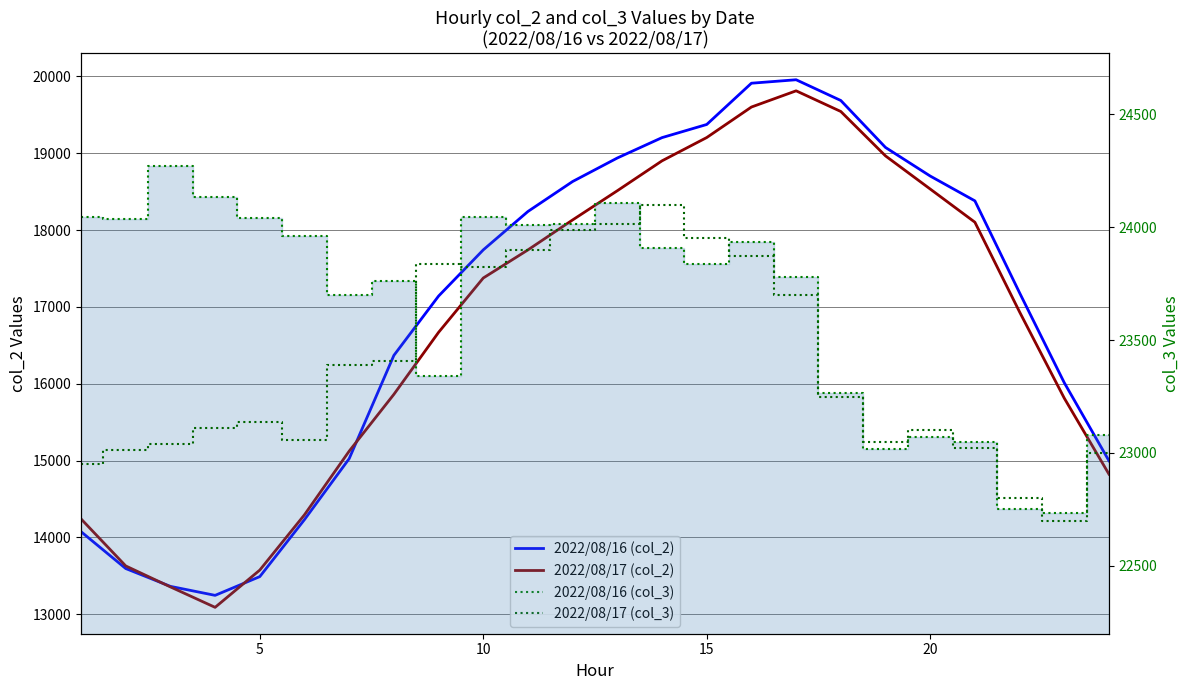

Reading right to left, extract all data points from this chart.

2022/08/16 (col_2): 14997	16013	17183	18380	18703	19075	19686	19956	19911	19374	19203	18938	18632	18242	17742	17141	16369	15025	14232	13490	13246	13363	13595	14075
2022/08/17 (col_2): 14823	15812	16934	18102	18534	18965	19543	19812	19601	19204	18901	18512	18132	17742	17376	16669	15862	15123	14295	13575	13090	13356	13629	14241
2022/08/16 (col_3) step: 23078	22734	22750	23048	23071	23019	23266	23779	23936	23835	23909	24107	24012	24011	24046	23342	23761	23700	23962	24040	24135	24269	24038	24045
2022/08/17 (col_3) step: 23000	22700	22800	23020	23100	23050	23250	23700	23870	23950	24100	24012	23985	23900	23824	23838	23407	23391	23058	23137	23111	23041	23015	22951